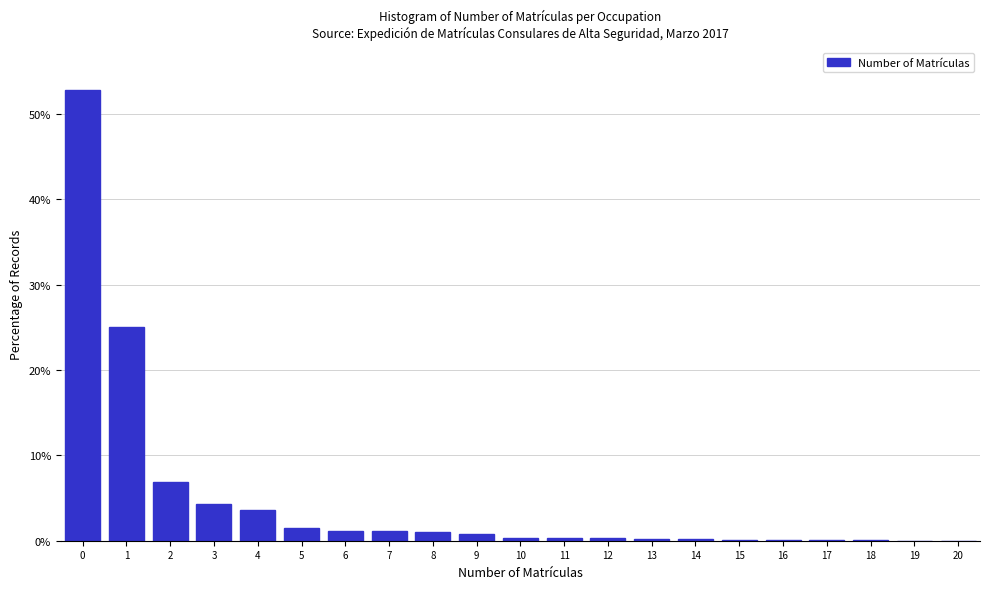

What is the greatest value displayed?

52.8